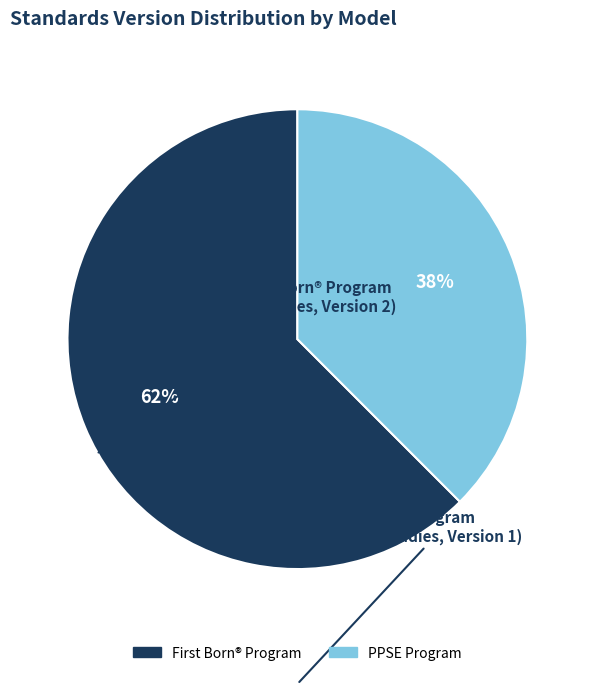

How many slices are in this pie chart?

2